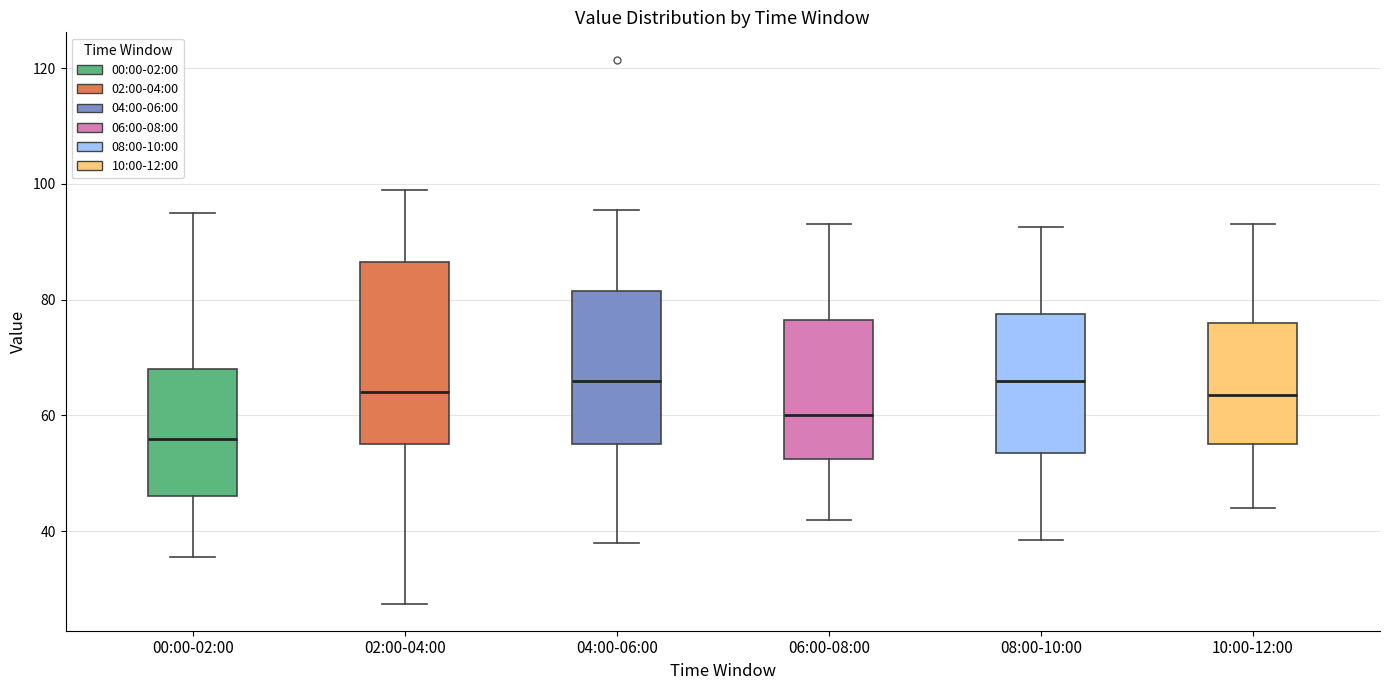

Reading left to right, read every box against the y-axis: the position of its median line, the range the box covers, and the ends of its whiskers. The values are not printed on the chart, so give them approximately, as read against the axis.

00:00-02:00: median 56, box 46 to 68, whiskers 36 to 96
02:00-04:00: median 64, box 56 to 86, whiskers 28 to 100
04:00-06:00: median 66, box 56 to 82, whiskers 38 to 96
06:00-08:00: median 60, box 52 to 76, whiskers 42 to 94
08:00-10:00: median 66, box 54 to 78, whiskers 38 to 92
10:00-12:00: median 64, box 56 to 76, whiskers 44 to 94